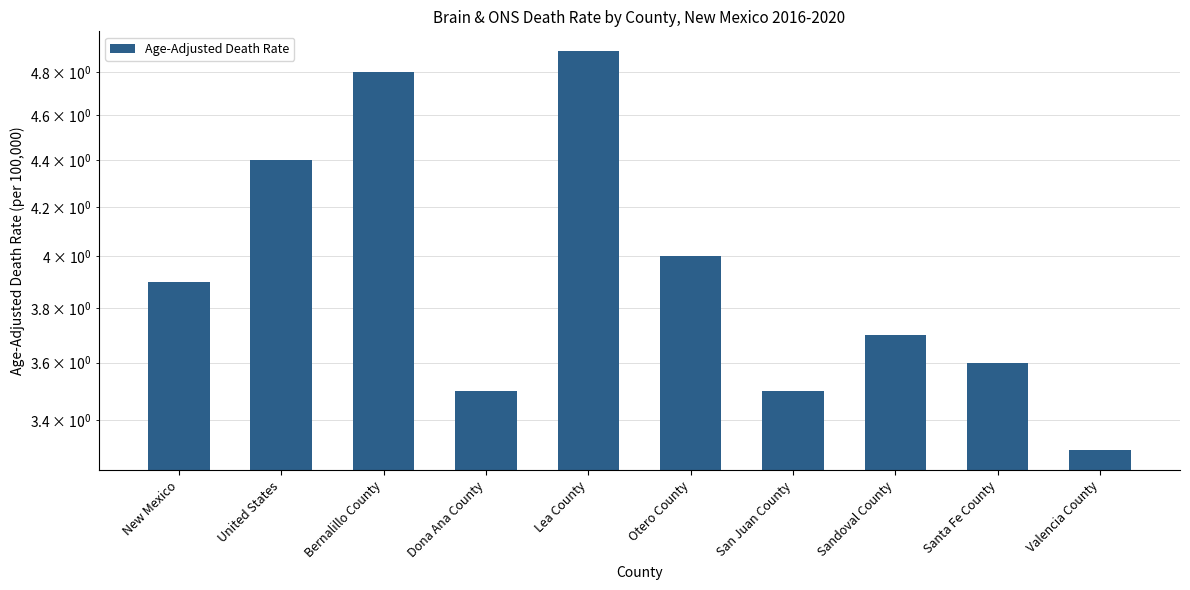

What is the change in value from San Juan County to Santa Fe County?

+0.1